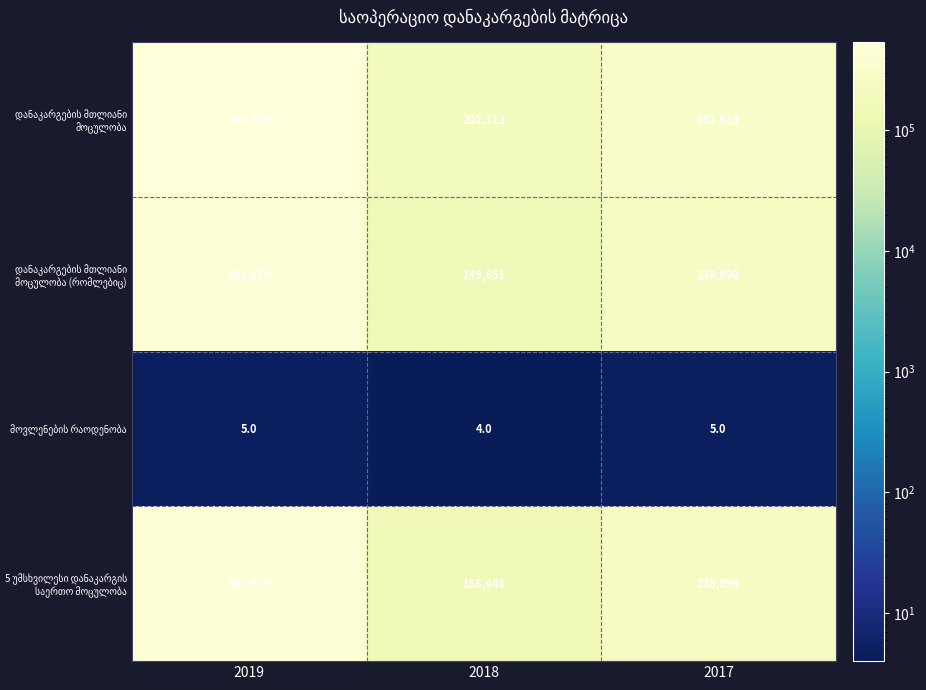

At which category is the sum across all series the highest?

2019